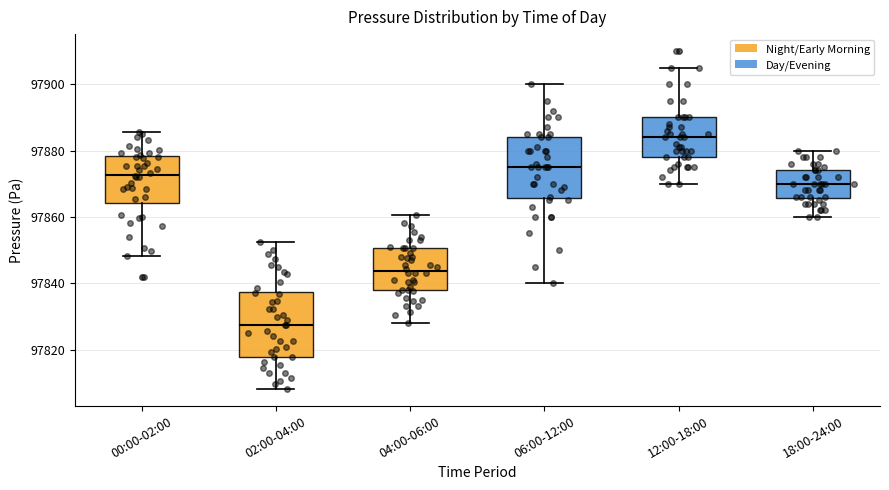

Reading left to right, transcribe this box plot: for each box, give where its median line is, the range the box spans, and where its two whiskers end, as read against the y-axis. The values are not printed on the chart, so give them approximately, as read against the axis.

00:00-02:00: median 97872, box 97864 to 97878, whiskers 97848 to 97886
02:00-04:00: median 97828, box 97818 to 97838, whiskers 97808 to 97852
04:00-06:00: median 97844, box 97838 to 97850, whiskers 97828 to 97860
06:00-12:00: median 97876, box 97866 to 97884, whiskers 97840 to 97900
12:00-18:00: median 97884, box 97878 to 97890, whiskers 97870 to 97906
18:00-24:00: median 97870, box 97866 to 97874, whiskers 97860 to 97880